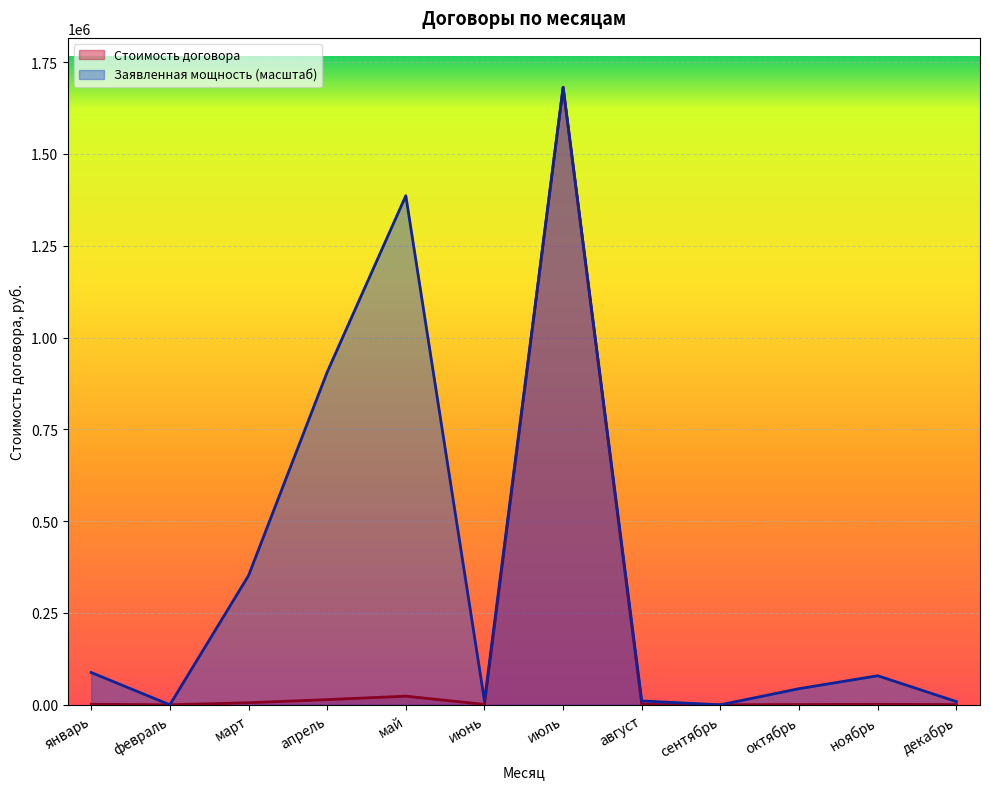

What is the difference between the second highest and minimum values in the Заявленная мощность, кВт series?

1386063.4